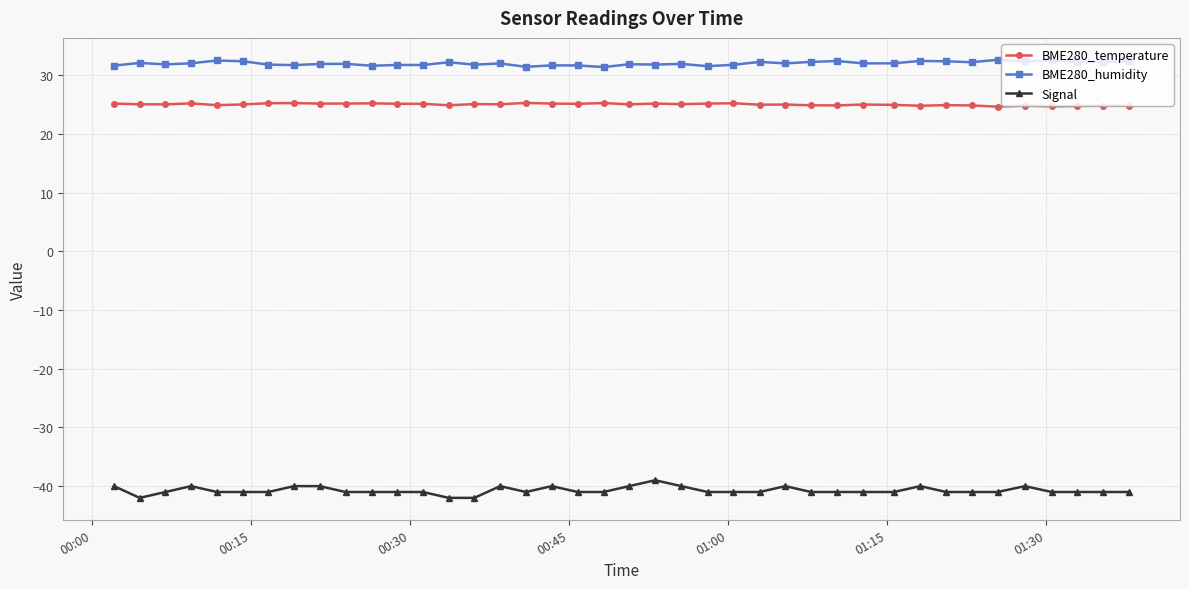

What is the value of the Signal point at the 20th from the left?

-41.0